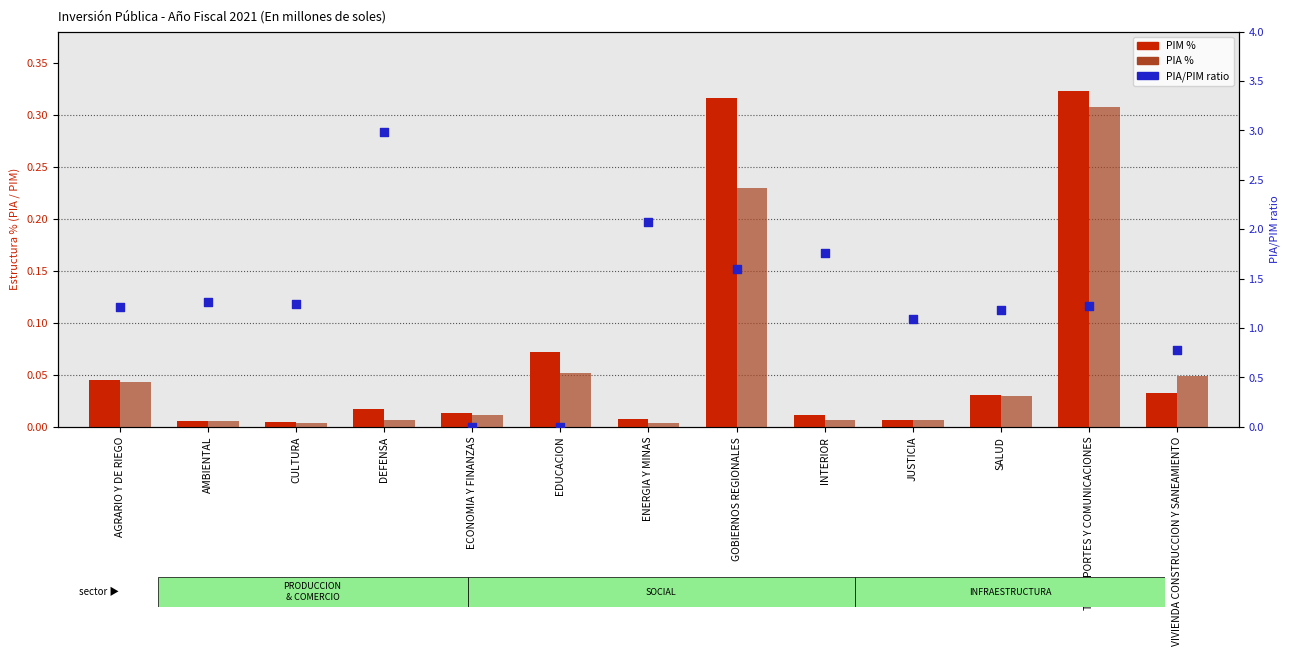

At which category is the sum across all series the highest?

DEFENSA